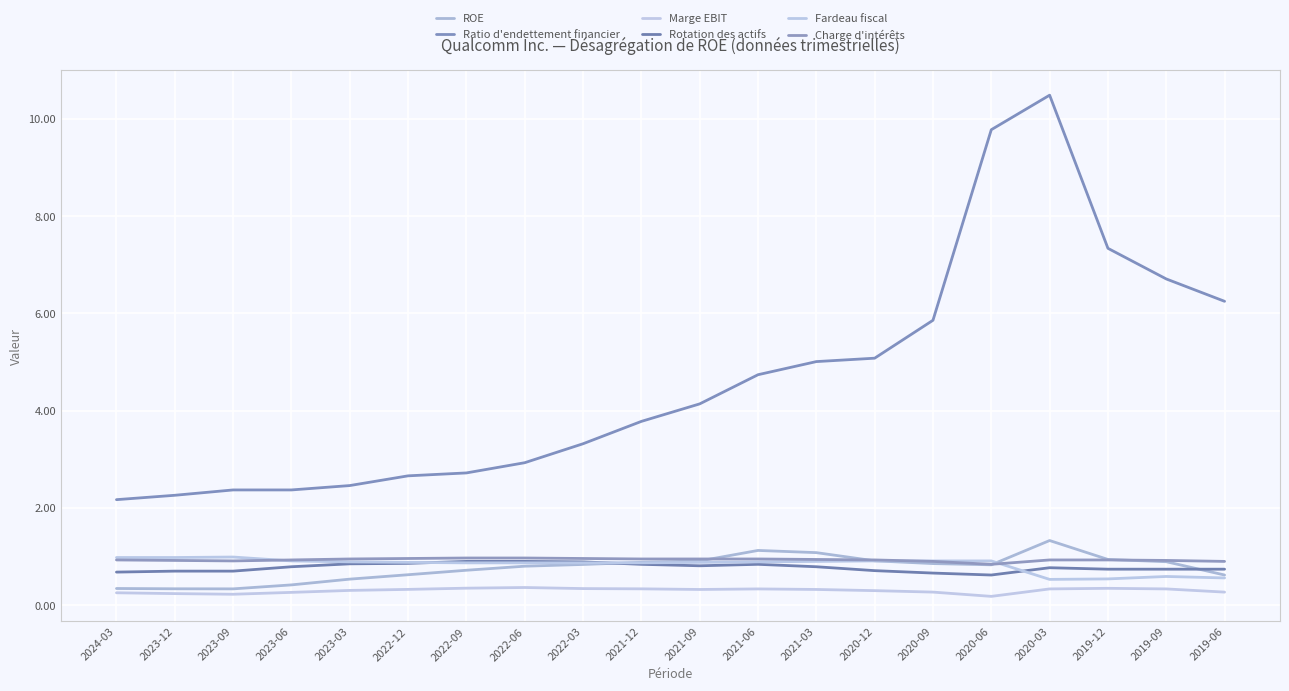

What are all the series names shown in the legend?

ROE, Ratio d'endettement financier, Marge EBIT, Rotation des actifs, Fardeau fiscal, Charge d'intérêts